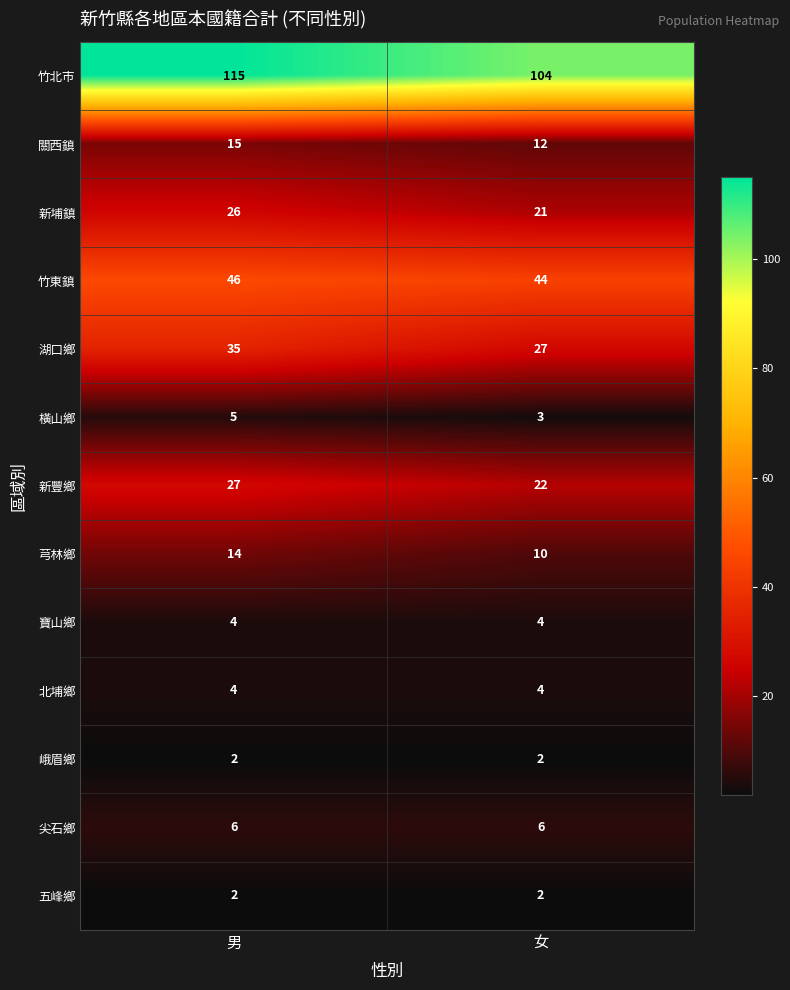

What is the sum of all 關西鎮 values?

27